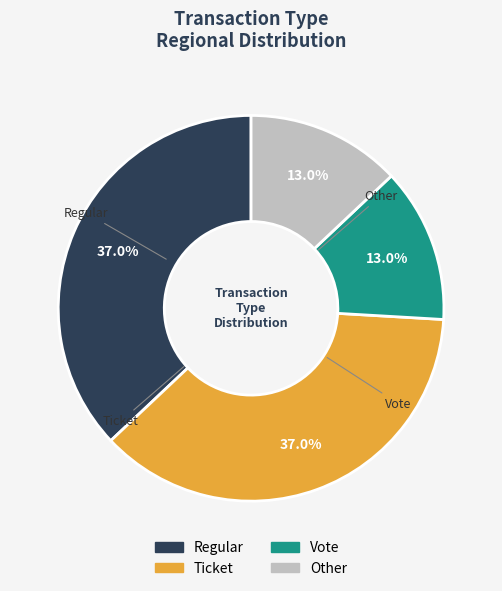

Does Vote represent more than half of the total?

No